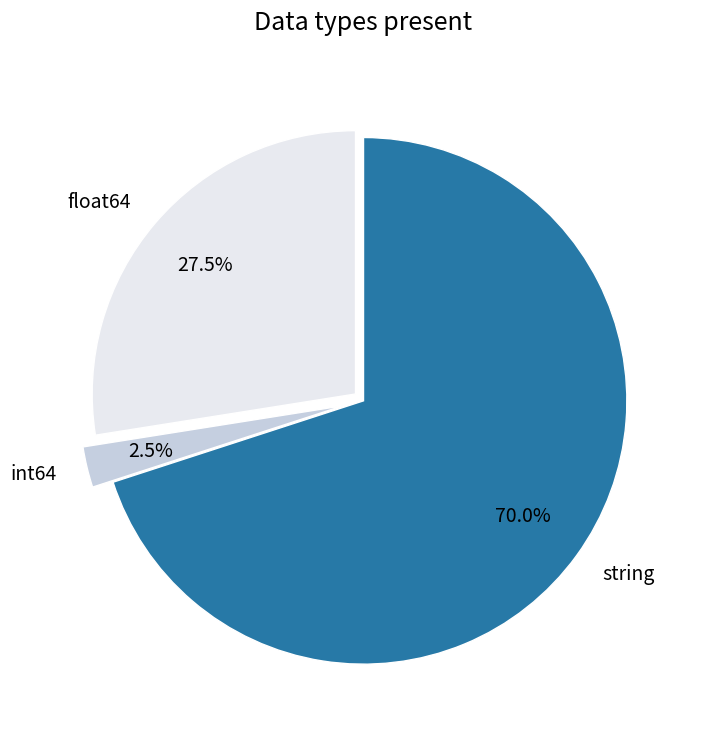

Which slice is the smallest?

int64